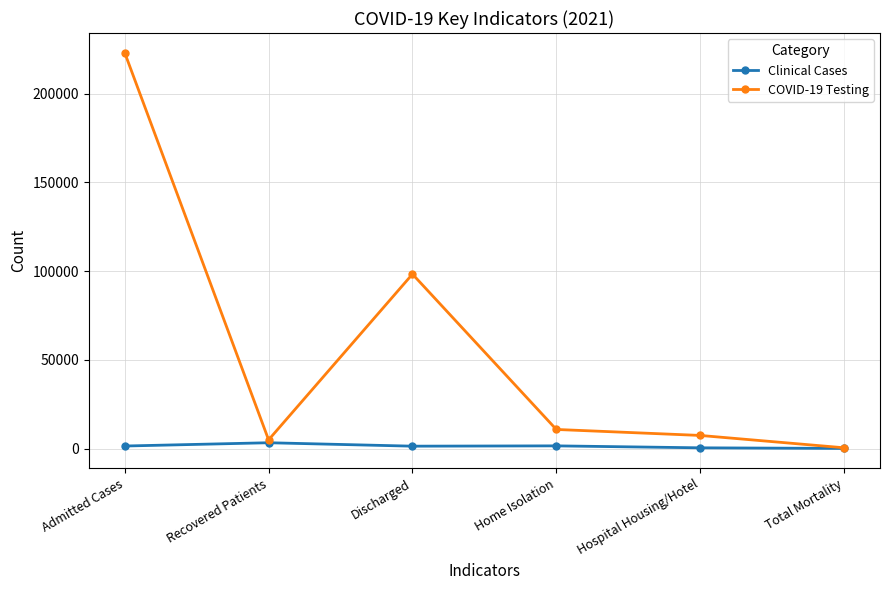

How many data points does each series have?

6